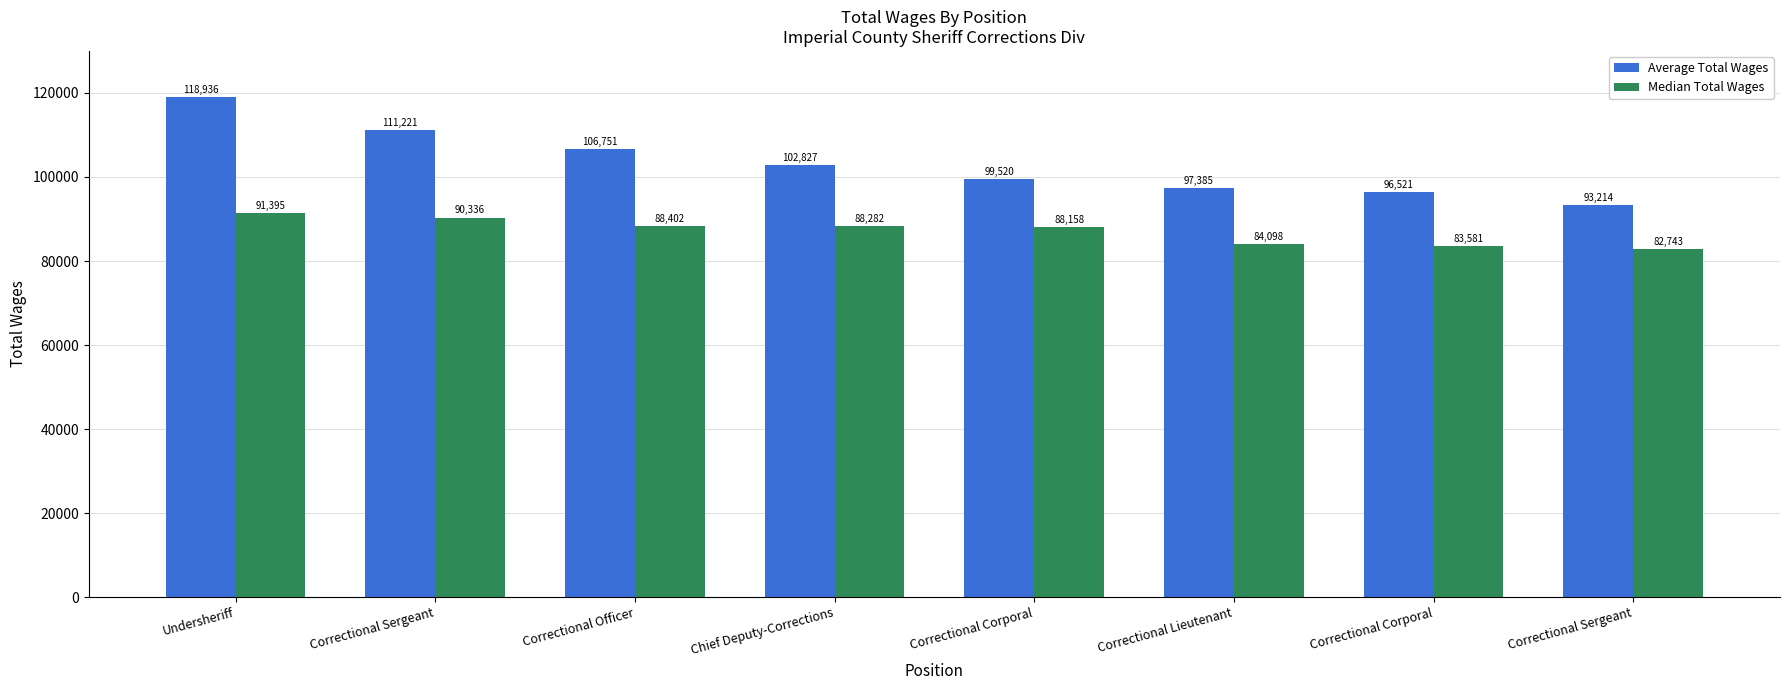

What is the average value of the Median Total Wages series?

87124